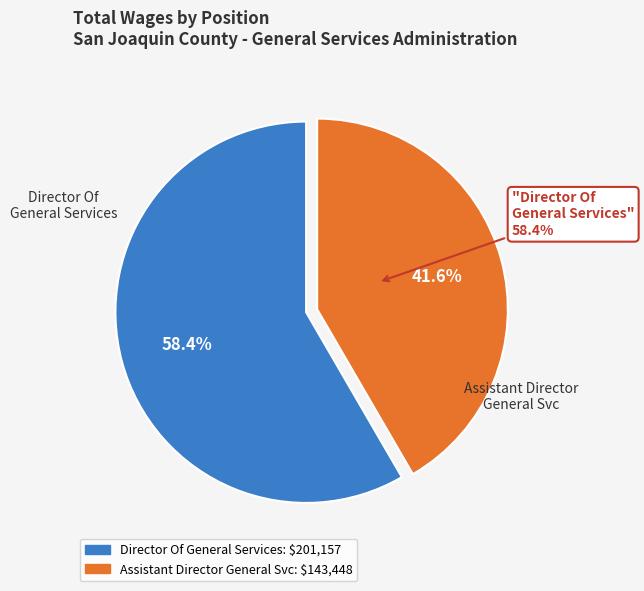

To the nearest percent, what portion does Assistant Director General Svc represent?

42%